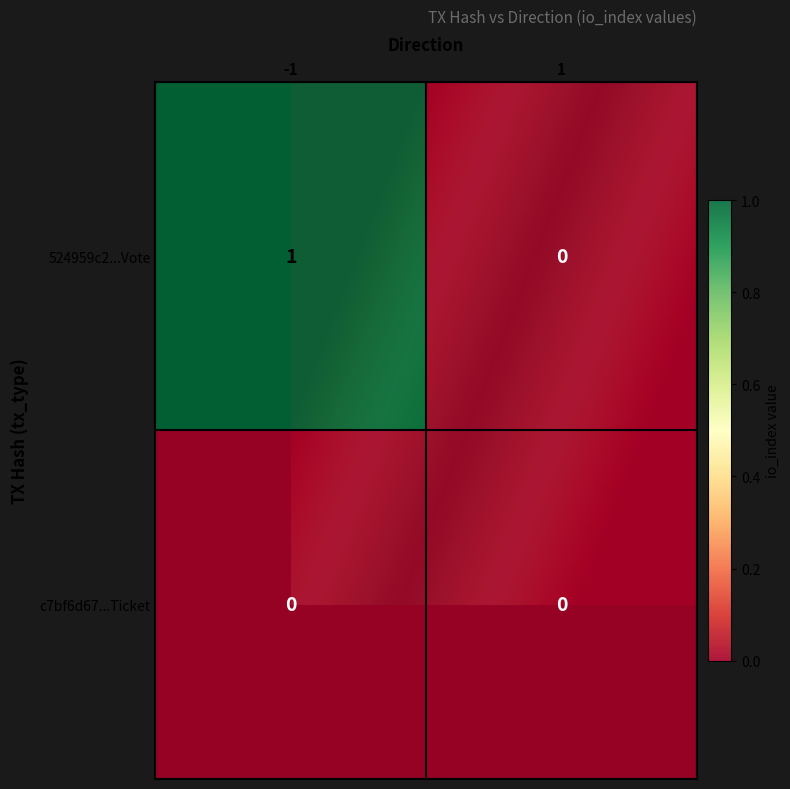

Is it true that c7bf6d67aee0035db827219a3a9c92794715ebc equals 0 at 1?

True